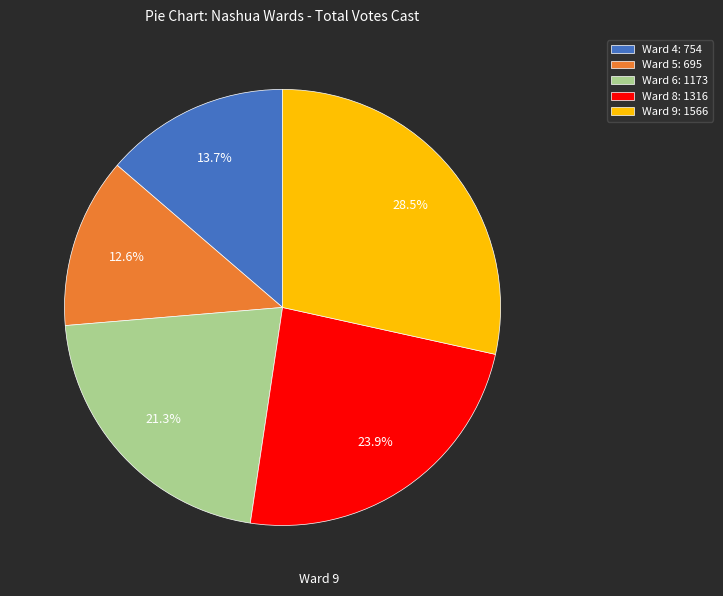

True or false: Ward 8 accounts for 35% of the total.

False